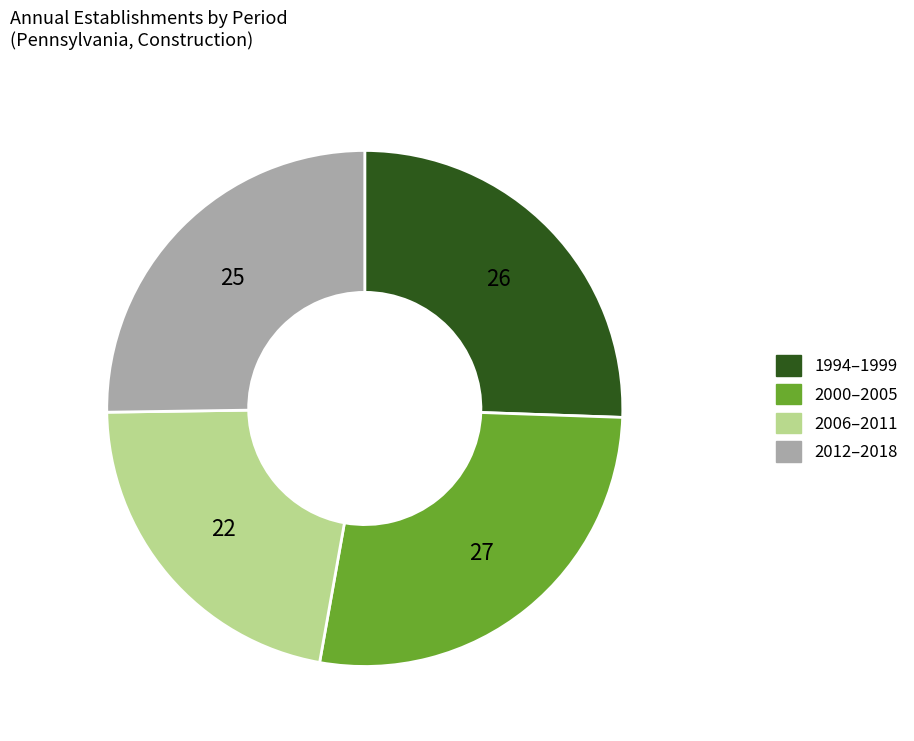

Is there a majority slice in this chart?

No